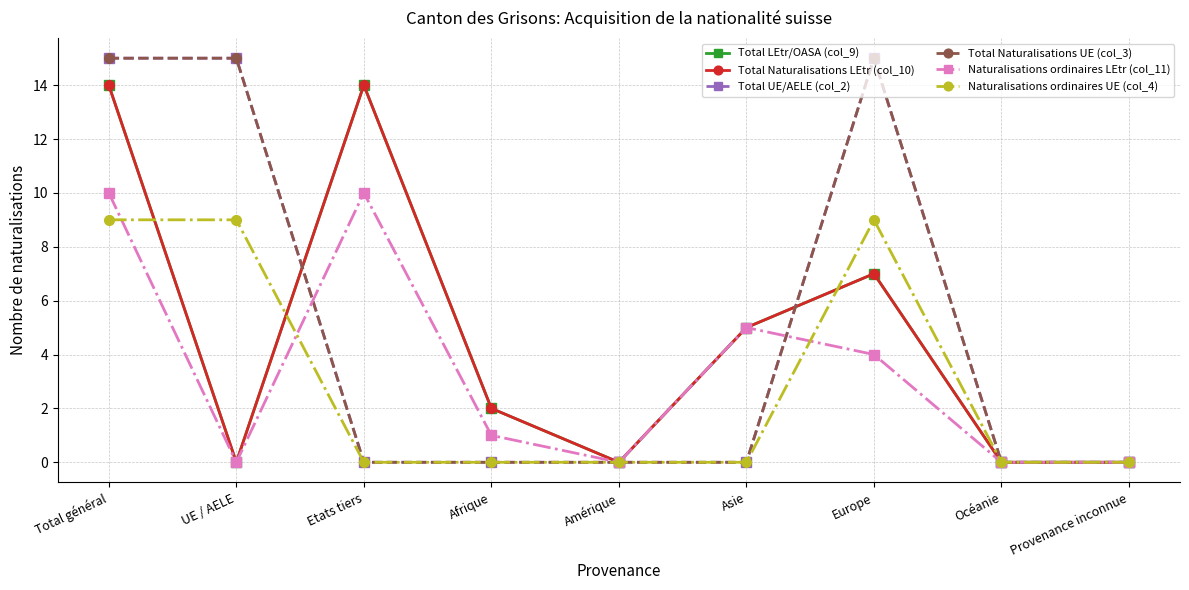

Between Asie and Océanie, which series saw the biggest shift?

Total LEtr/OASA (col_9)